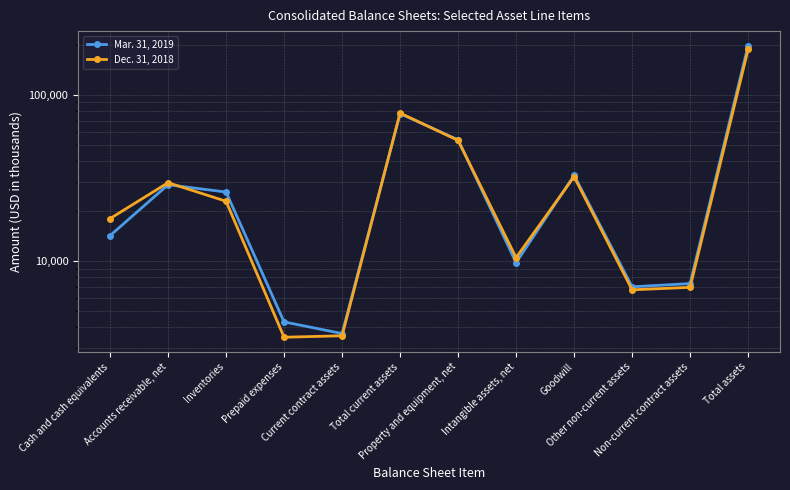

Reading left to right, list all the values displayed in this chart.

Mar. 31, 2019: 14259	28832	26062	4320	3678	77176	53697	9807	32845	7021	7342	197509
Dec. 31, 2018: 18050	29663	22942	3494	3566	77740	53248	10518	32213	6736	6971	187652